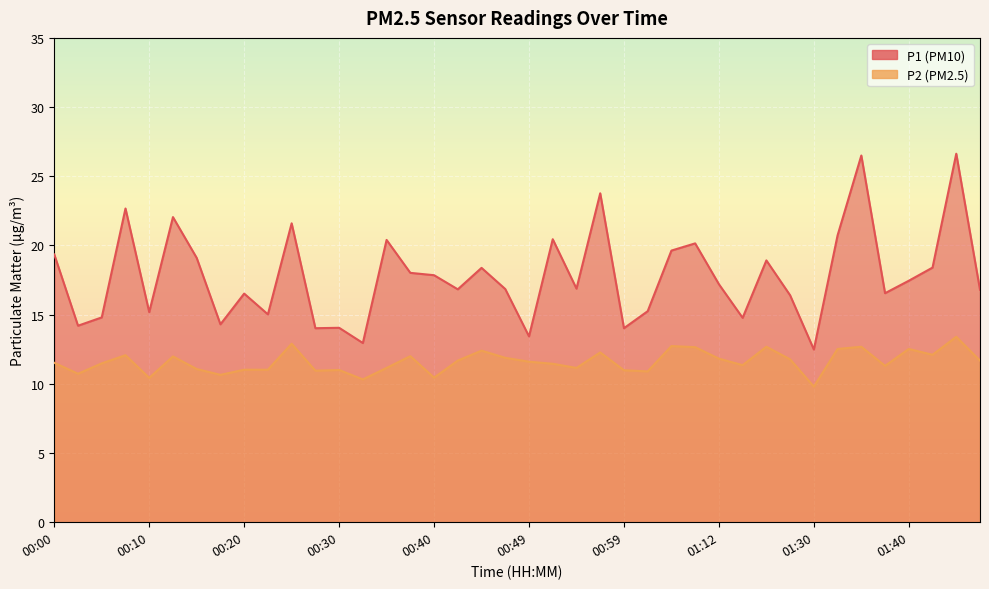

Is the value of P2 at 00:32 greater than the value of P1 at 00:45?

No